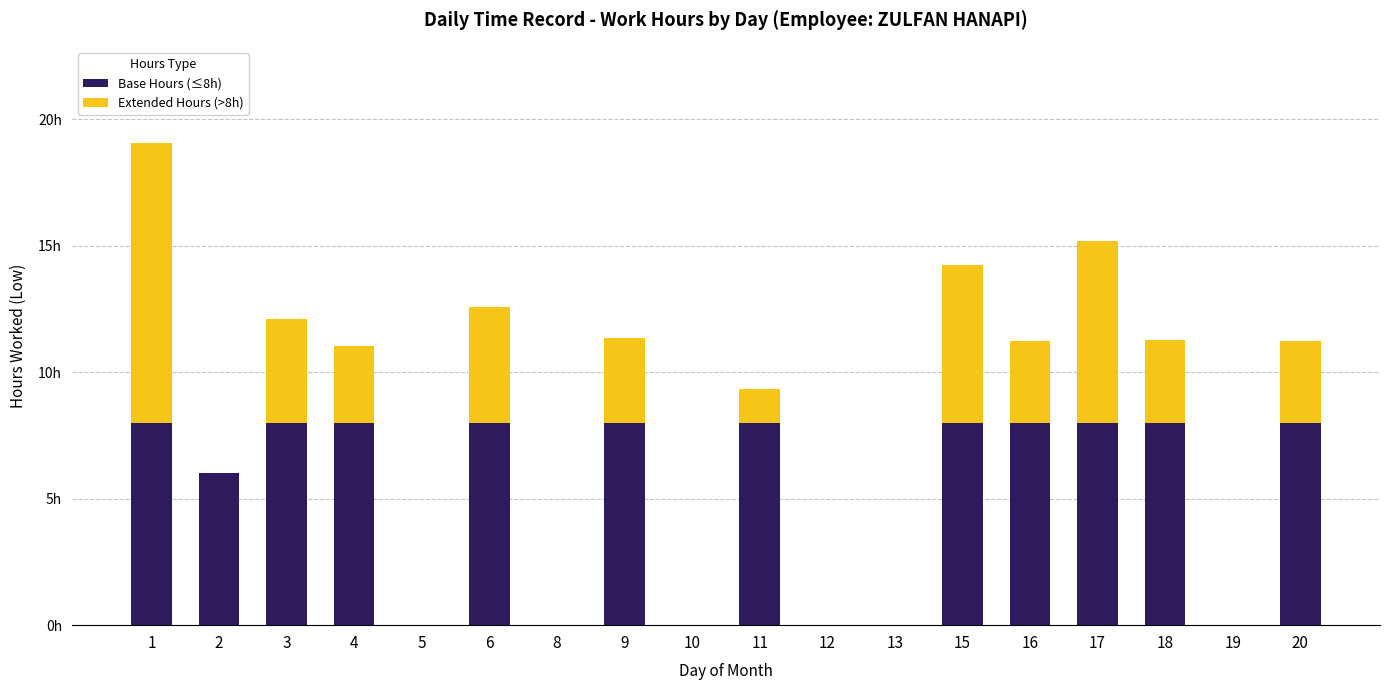

Where is Extended Hours (>8h) nearest to the value 5?

6